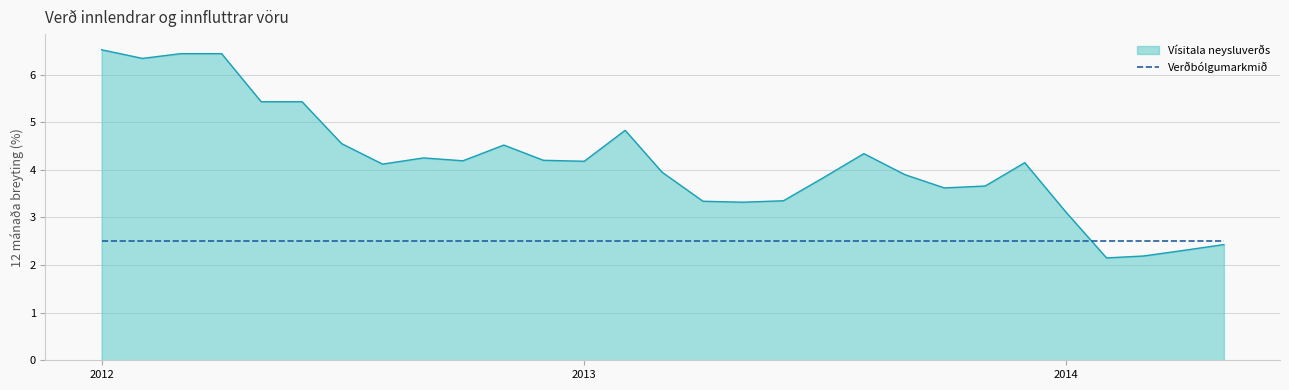

List the series in order of their peak value, lowest first.

Verðbólgumarkmið, Vísitala neysluverðs